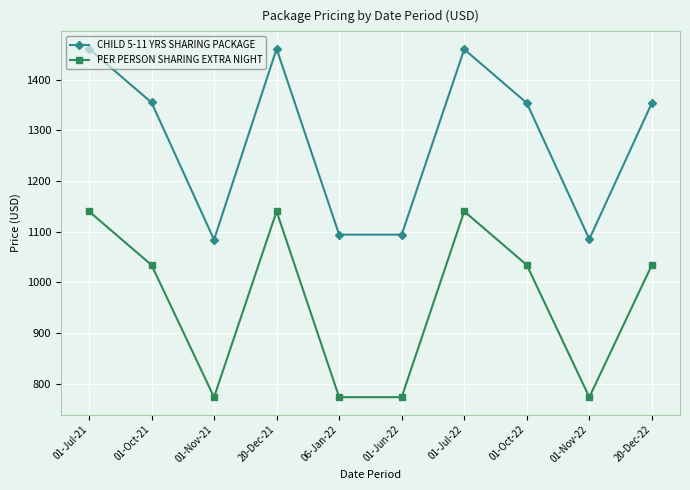

Rank the series by their average value, from highest to lowest.

CHILD 5-11 YRS SHARING PACKAGE, PER PERSON SHARING EXTRA NIGHT